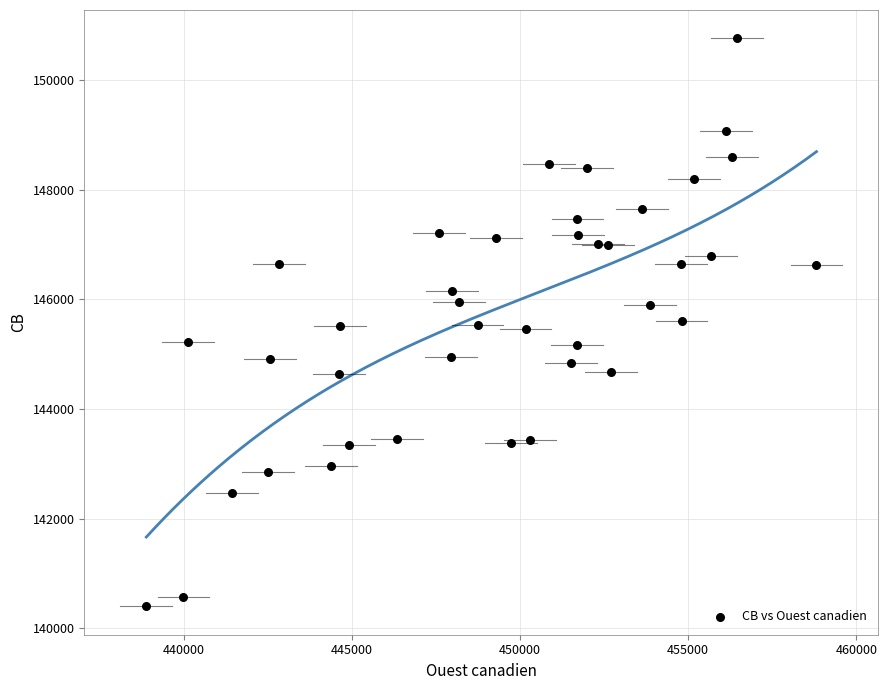

What is the range of X values (max minus min)?

19925.9